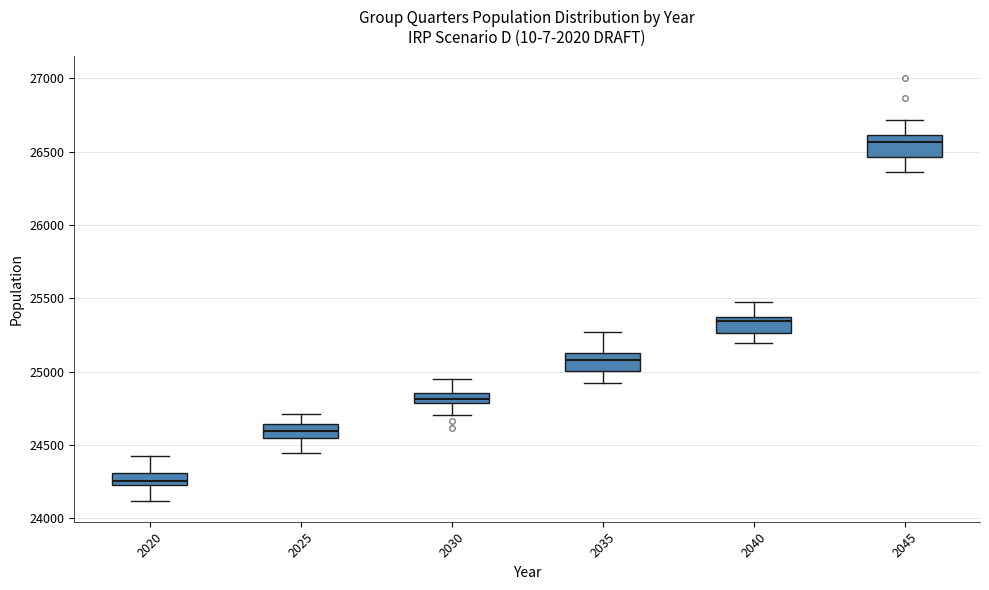

Where does the lower whisker of the box at x = 2035 end on the y-axis? The values are not printed on the chart, so give them approximately, as read against the axis.

24900